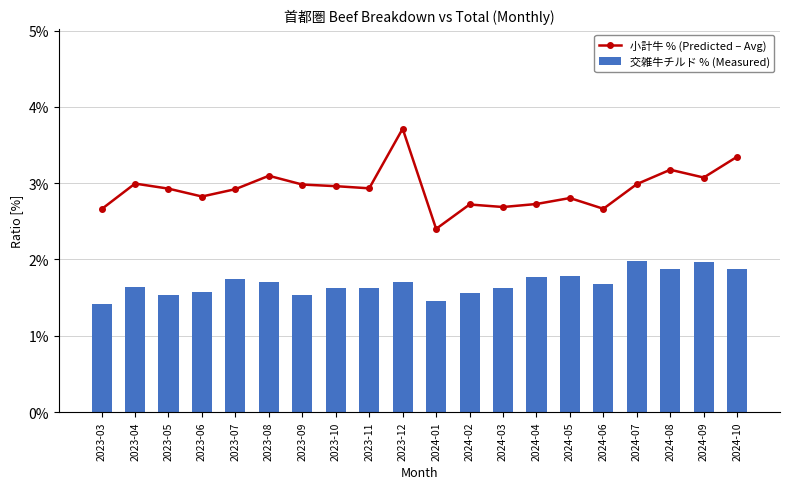

Count the number of categories in the chart.

20